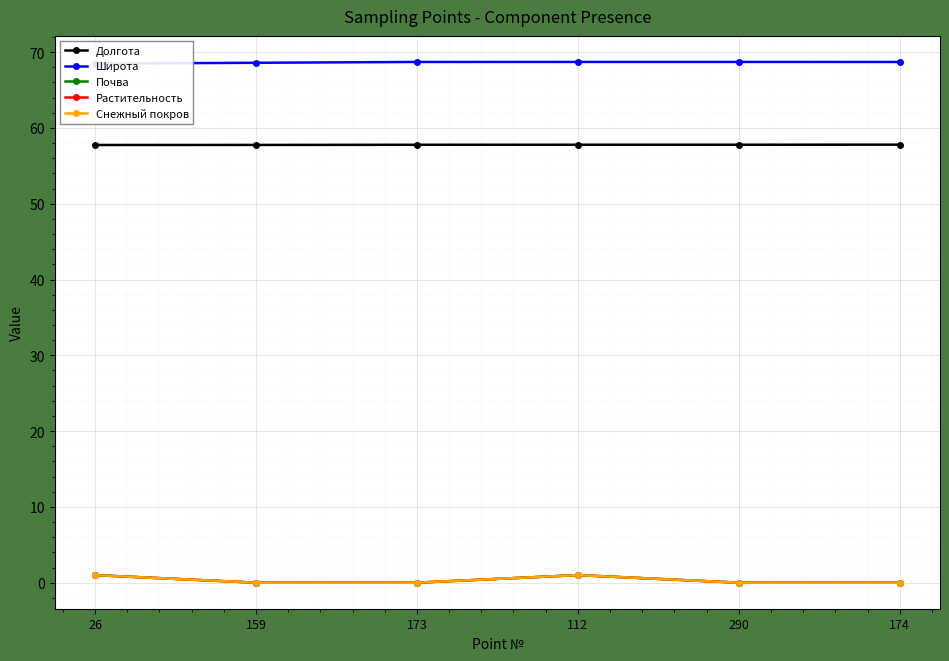

Which series has the largest total across all categories?

Широта